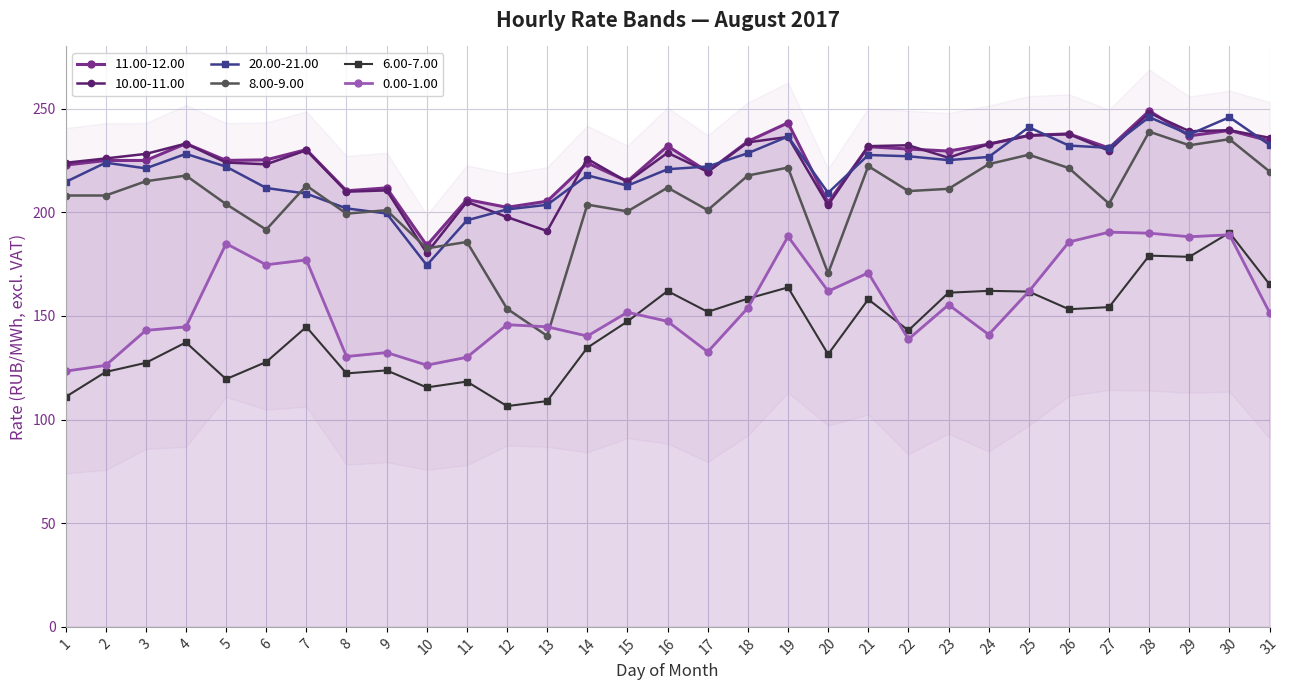

True or false: 20.00-21.00 has a value of 354.0 at 30.

False